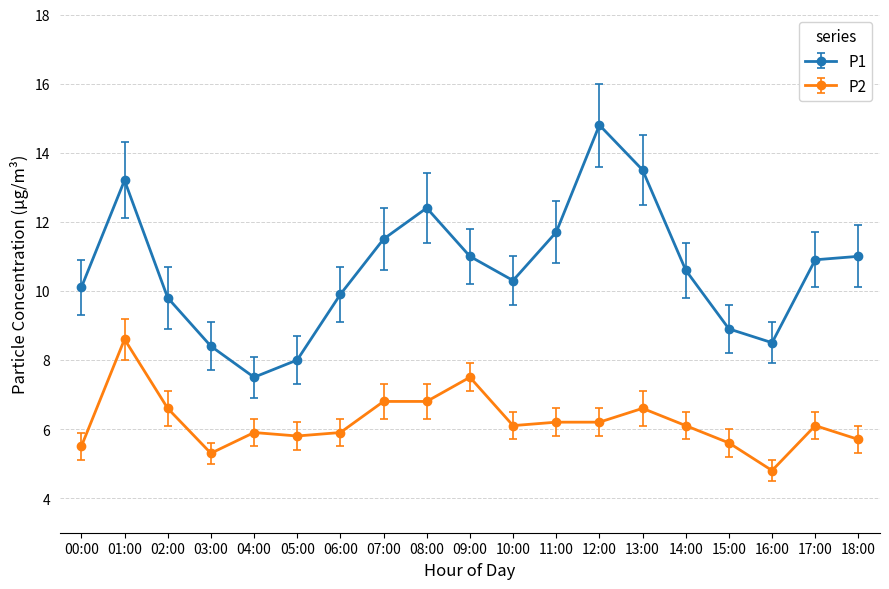

Reading left to right, extract all data points from this chart.

P1: 10.1	13.2	9.8	8.4	7.5	8.0	9.9	11.5	12.4	11.0	10.3	11.7	14.8	13.5	10.6	8.9	8.5	10.9	11.0
P2: 5.5	8.6	6.6	5.3	5.9	5.8	5.9	6.8	6.8	7.5	6.1	6.2	6.2	6.6	6.1	5.6	4.8	6.1	5.7